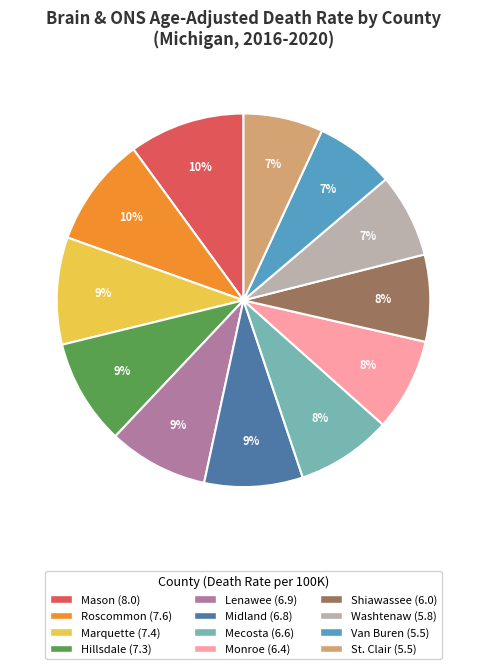

Does any single category account for the majority?

No